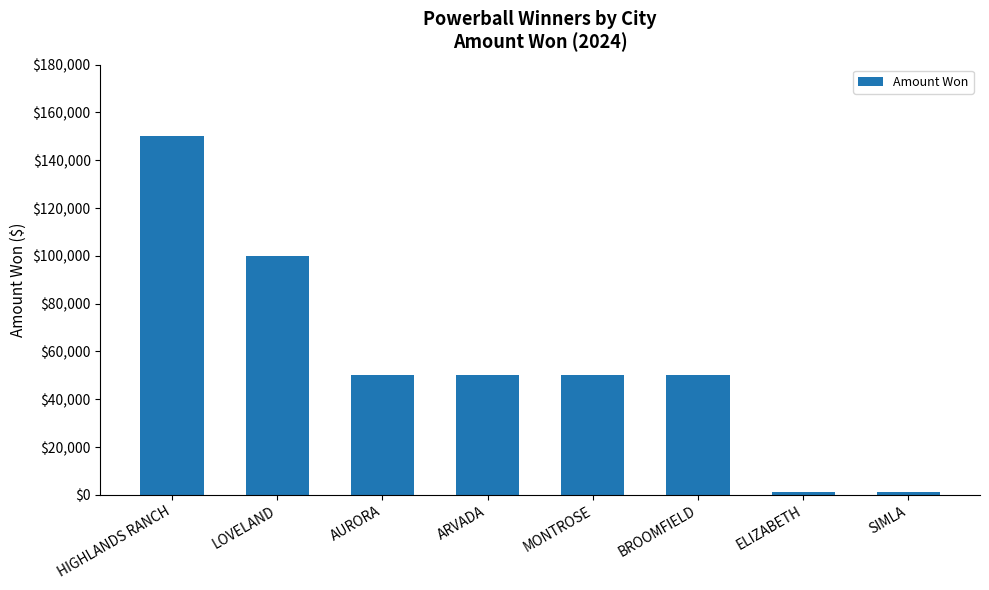

What is the change in value from AURORA to SIMLA?

-49000